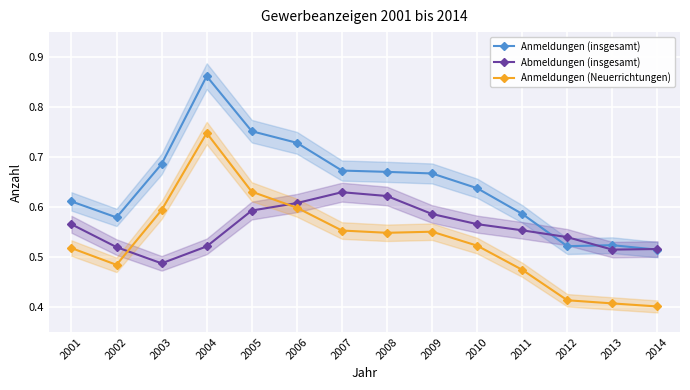

What is the sum of all Abmeldungen (insgesamt) values?

7.8